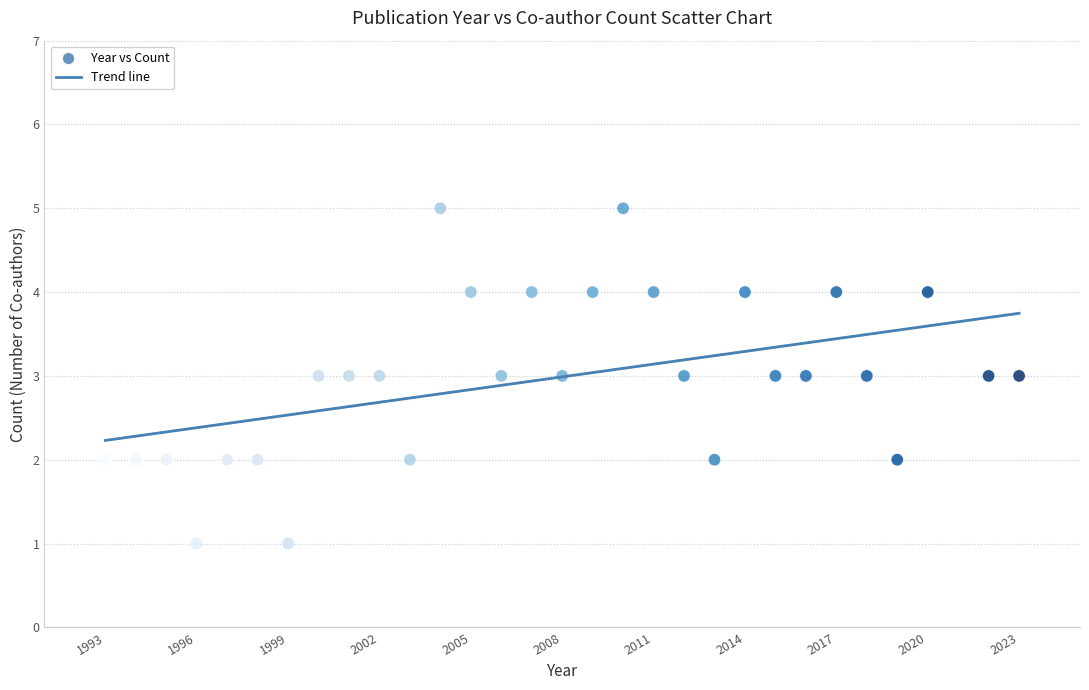

What is the range of X values (max minus min)?

30